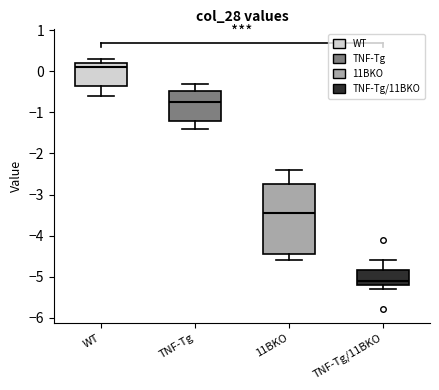

Which box has the highest median line?

WT